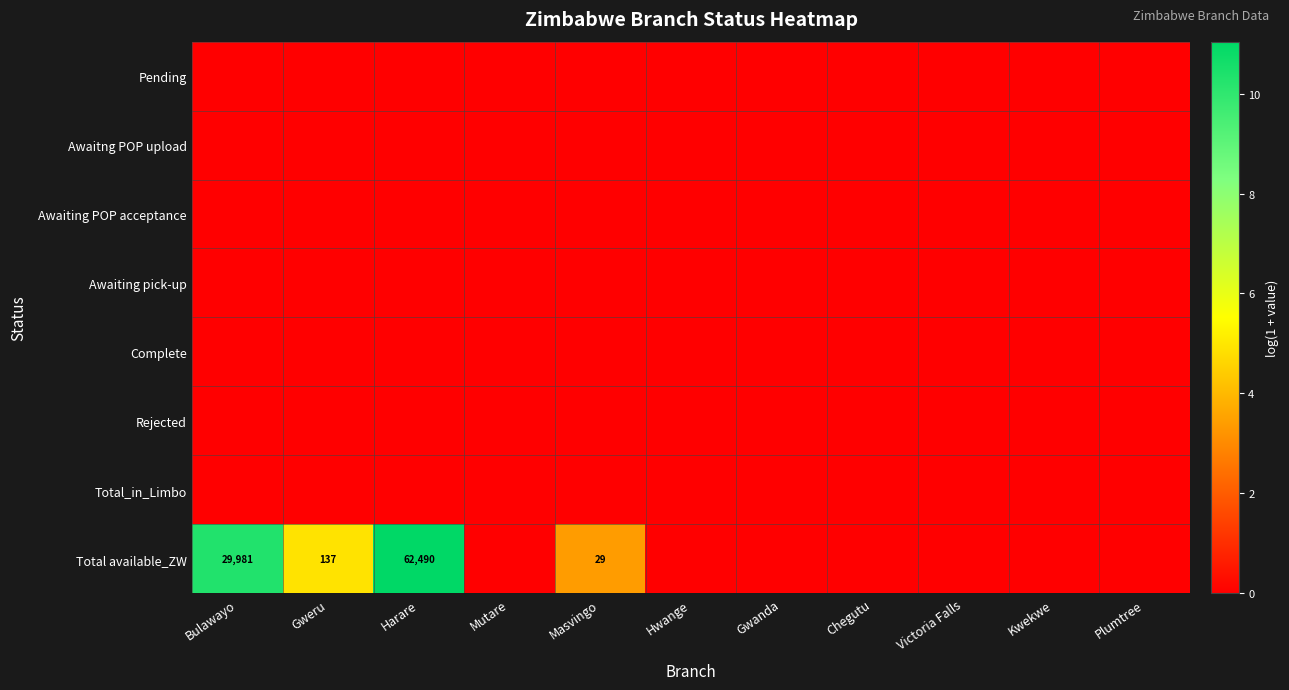

Rank the series by their maximum value, from lowest to highest.

Pending, Awaitng POP upload, Awaiting POP acceptance, Awaiting pick-up, Complete, Rejected, Total_in_Limbo, Total available_ZW